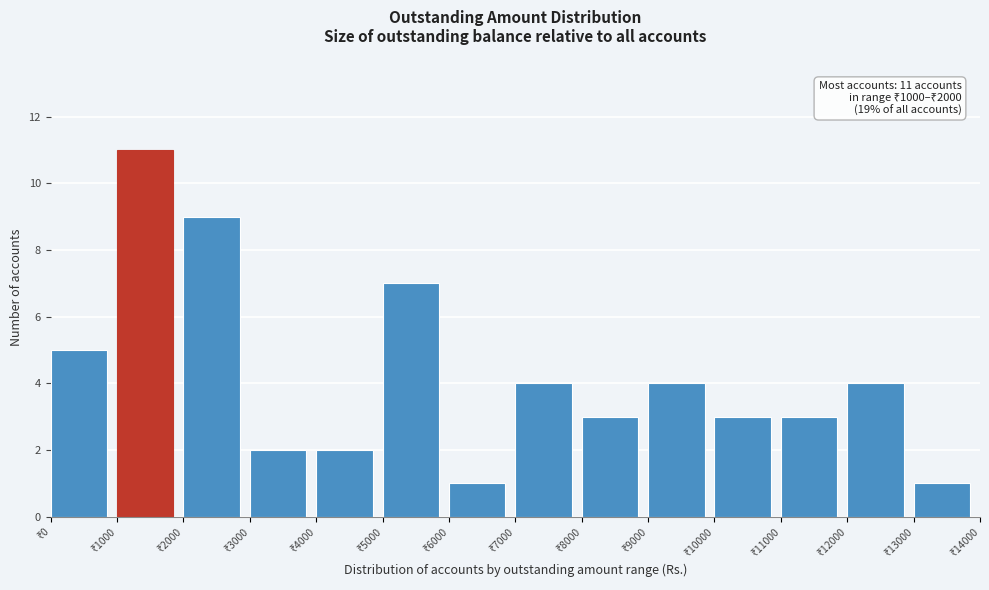

Over which range of the x-axis is the bar tallest?

1000 to 2000